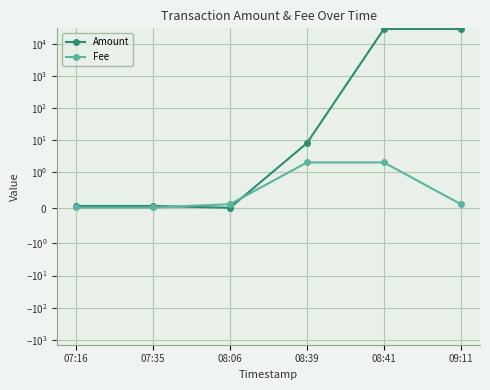

Which series changed the most between 08:39 and 09:11?

Amount